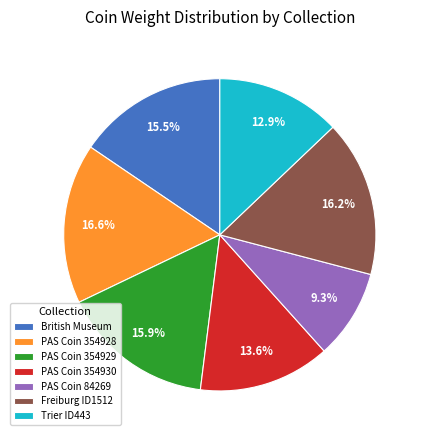

What is the ratio of the value at PAS Coin 84269 to the value at Freiburg ID1512?

0.6